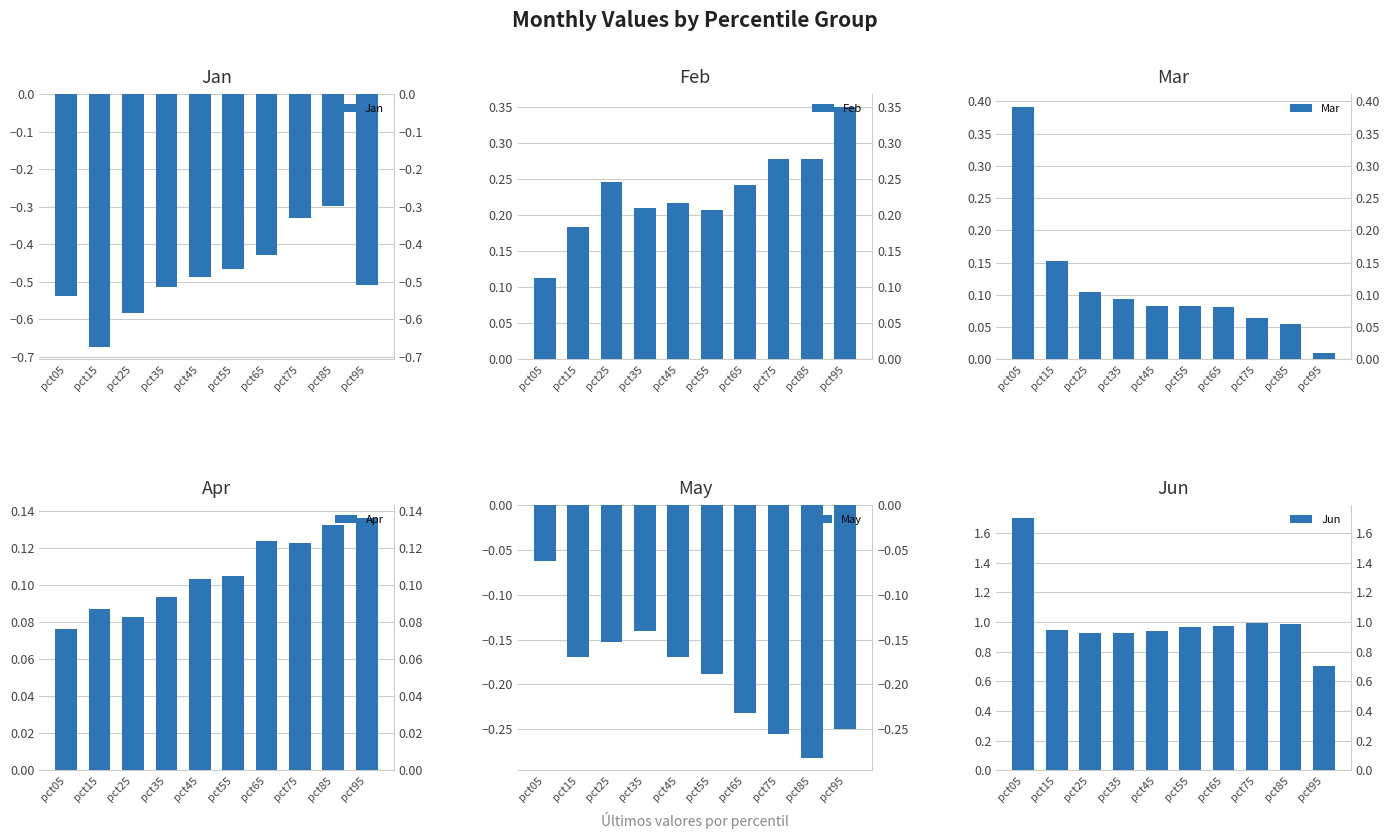

Reading left to right, list all the values displayed in this chart.

Jan: pct05=-0.5	pct15=-0.7	pct25=-0.6	pct35=-0.5	pct45=-0.5	pct55=-0.5	pct65=-0.4	pct75=-0.3	pct85=-0.3	pct95=-0.5
Feb: pct05=0.1	pct15=0.2	pct25=0.2	pct35=0.2	pct45=0.2	pct55=0.2	pct65=0.2	pct75=0.3	pct85=0.3	pct95=0.4
Mar: pct05=0.4	pct15=0.2	pct25=0.1	pct35=0.1	pct45=0.1	pct55=0.1	pct65=0.1	pct75=0.1	pct85=0.1	pct95=0.0
Apr: pct05=0.1	pct15=0.1	pct25=0.1	pct35=0.1	pct45=0.1	pct55=0.1	pct65=0.1	pct75=0.1	pct85=0.1	pct95=0.1
May: pct05=-0.1	pct15=-0.2	pct25=-0.2	pct35=-0.1	pct45=-0.2	pct55=-0.2	pct65=-0.2	pct75=-0.3	pct85=-0.3	pct95=-0.3
Jun: pct05=1.7	pct15=0.9	pct25=0.9	pct35=0.9	pct45=0.9	pct55=1.0	pct65=1.0	pct75=1.0	pct85=1.0	pct95=0.7